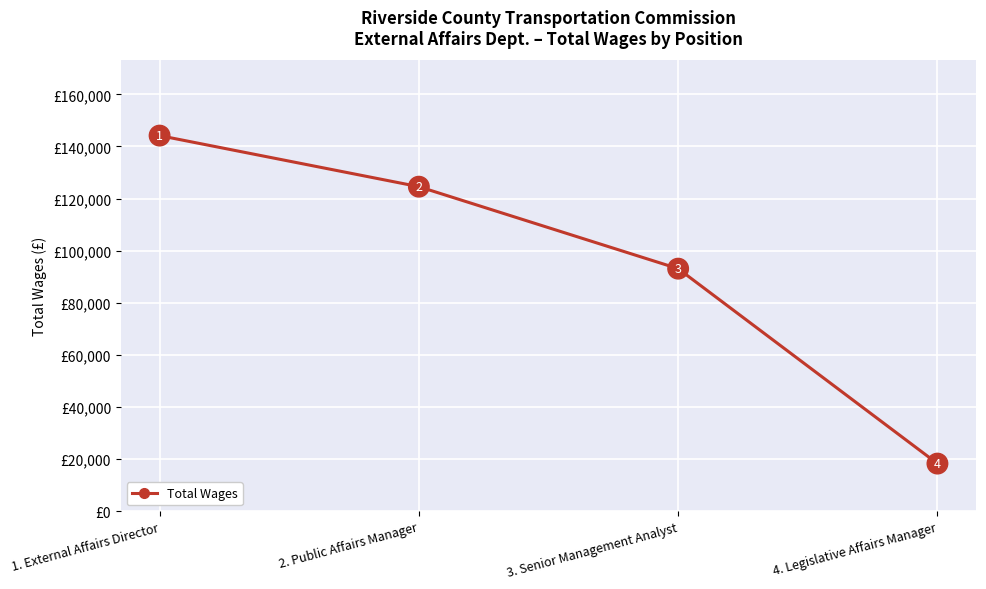

What is the label of the 4th point from the right?

1. External Affairs Director